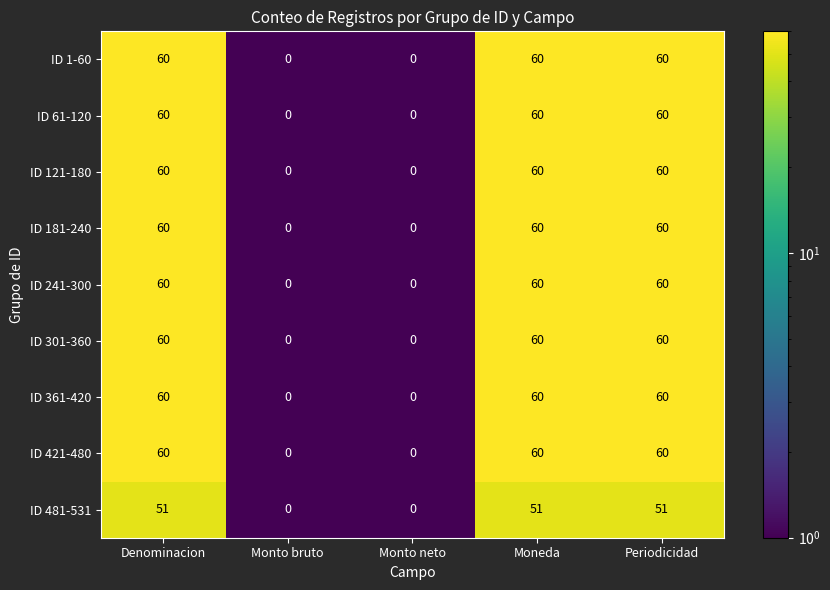

What is the average value of the ID 61-120 series?

36